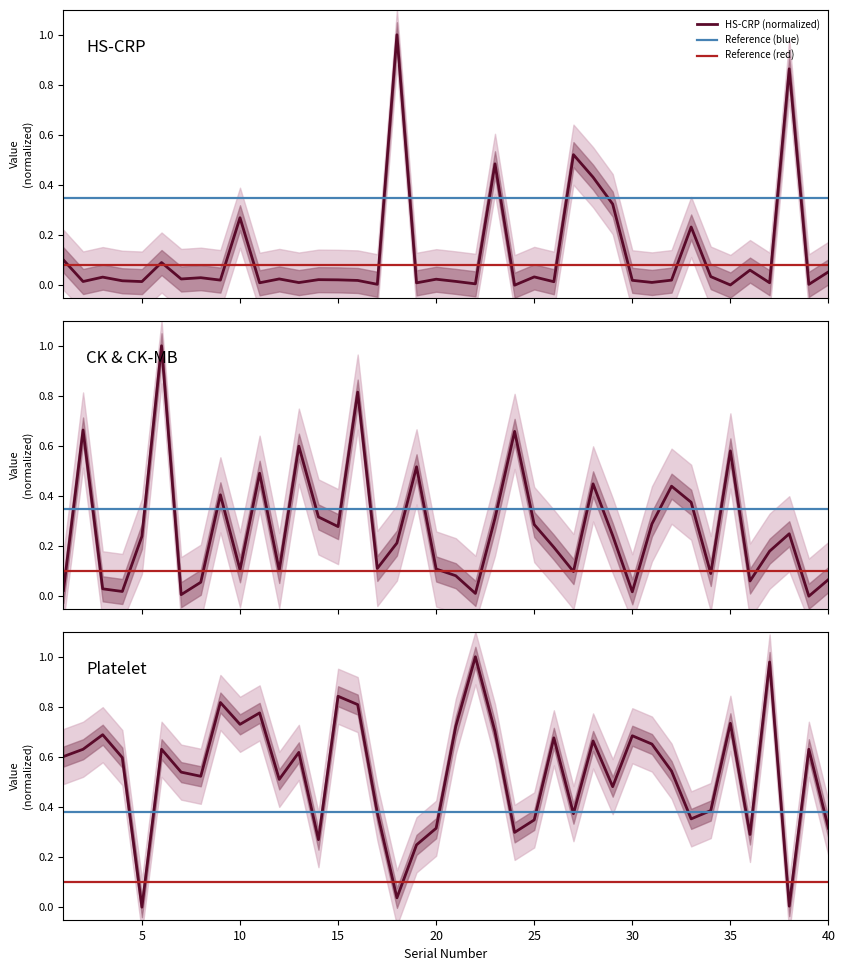

Is this an area chart (filled region under the line)?

No